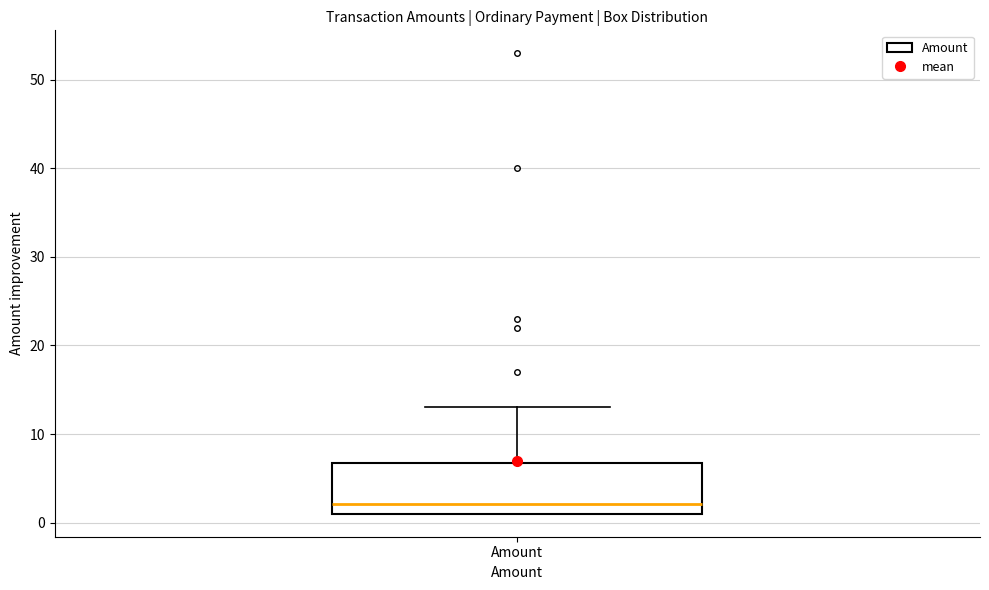

Transcribe this box plot: give where the median line is, the range the box spans, and where the two whiskers end, as read against the y-axis. The values are not printed on the chart, so give them approximately, as read against the axis.

median 2, box 1 to 7, whiskers 1 to 13